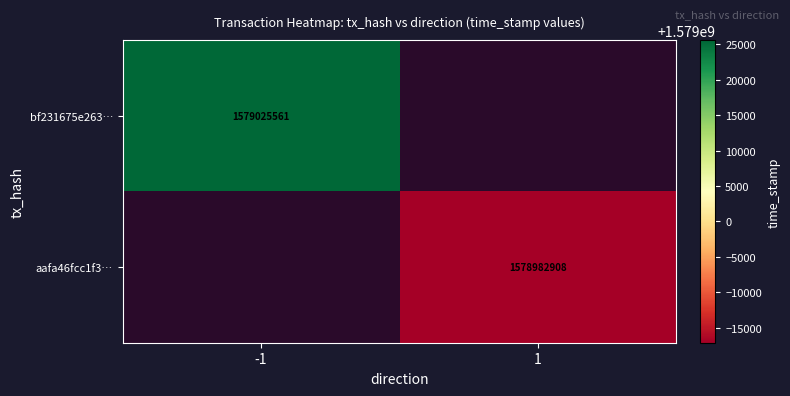

Is it true that aafa46fcc1f3… equals 896214814 at 1?

False